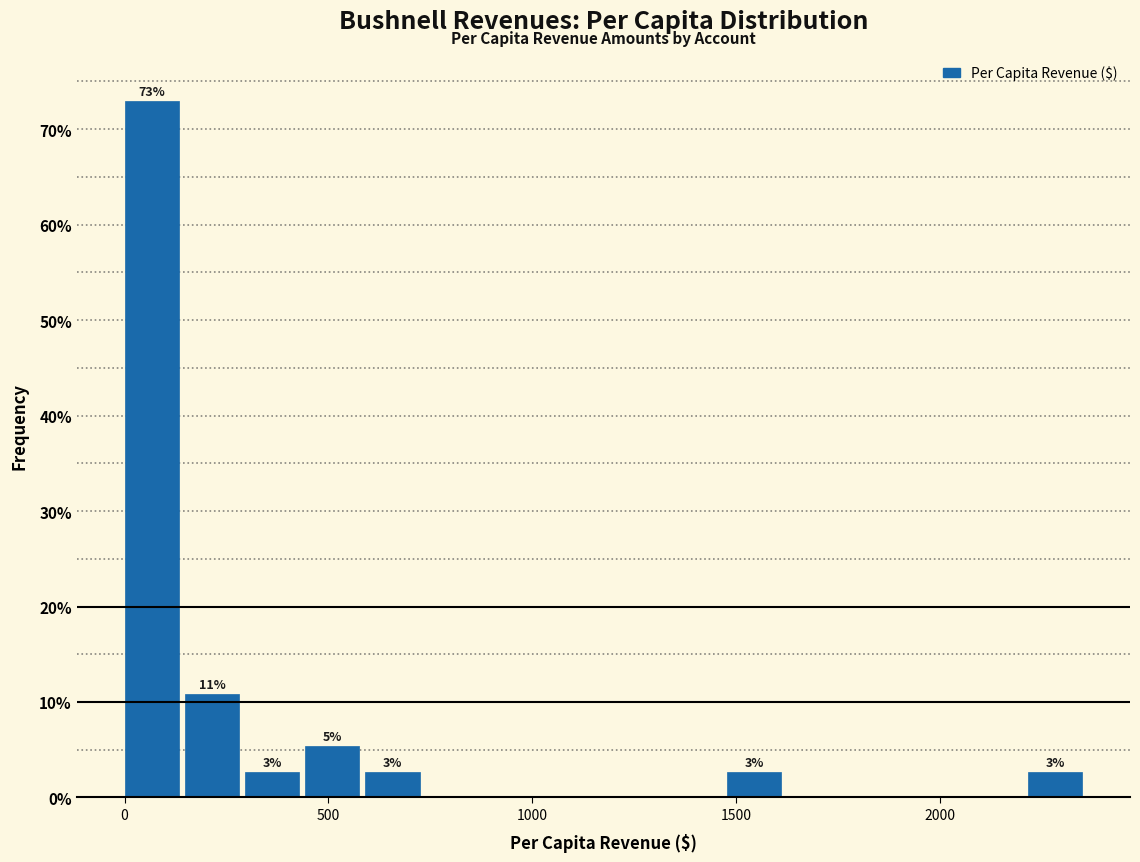

Read against the x-axis, roughly where is the centre of the tallest bar?

50